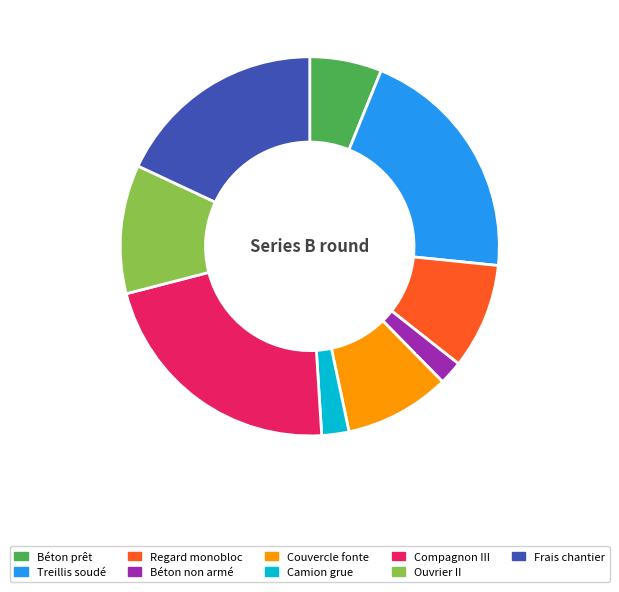

Between Treillis soudé and Compagnon III, which is larger?

Compagnon III